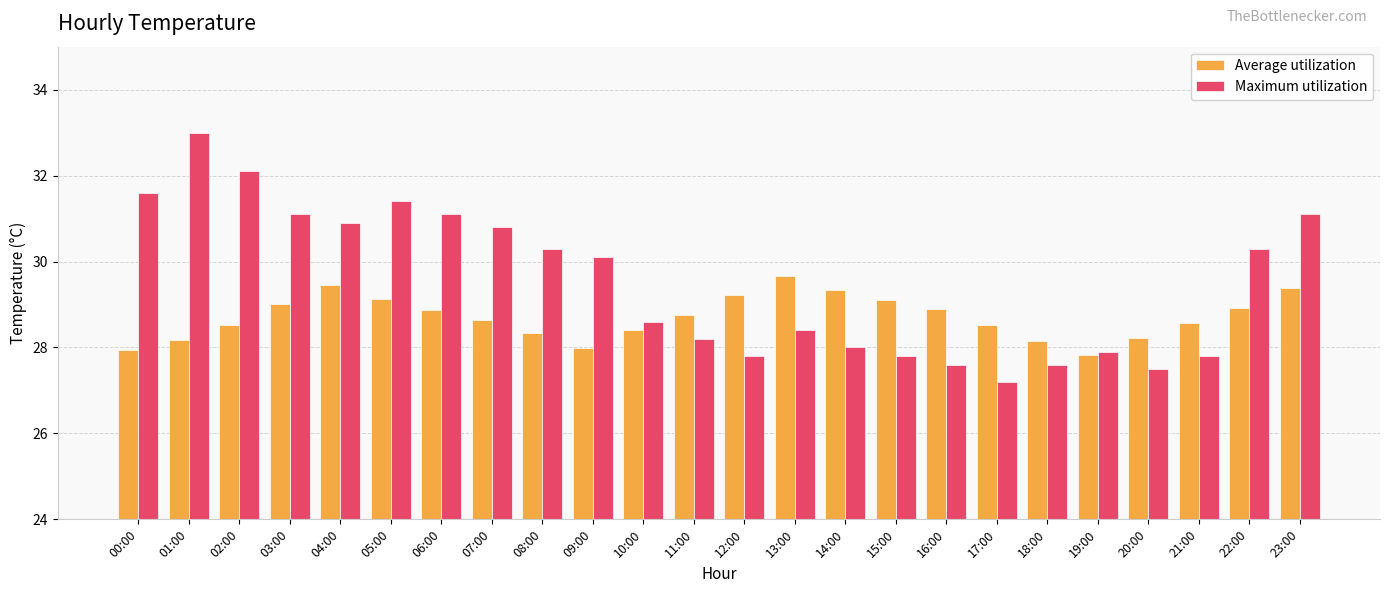

Does the chart contain any negative values?

No